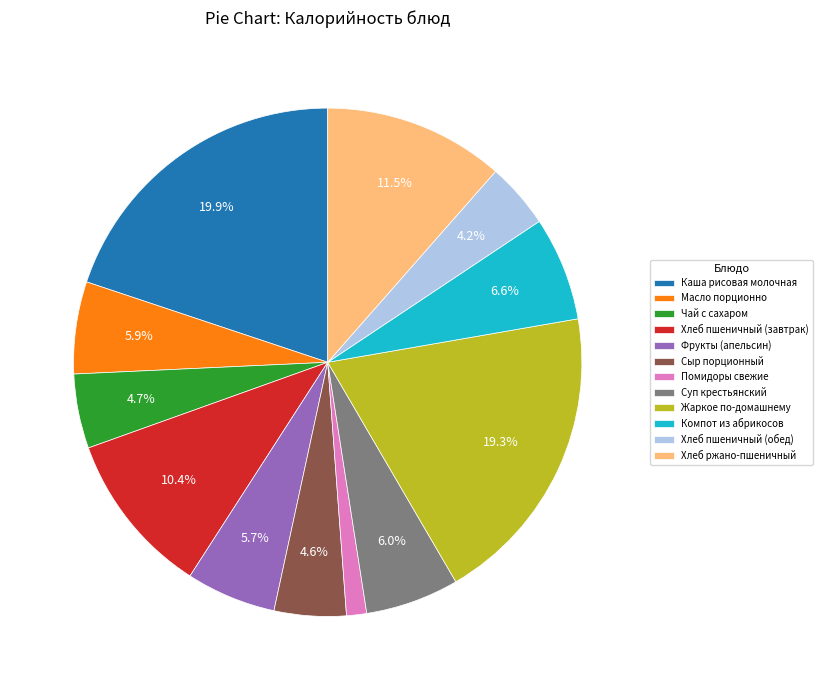

Which category has the smallest portion of the pie?

Помидоры свежие